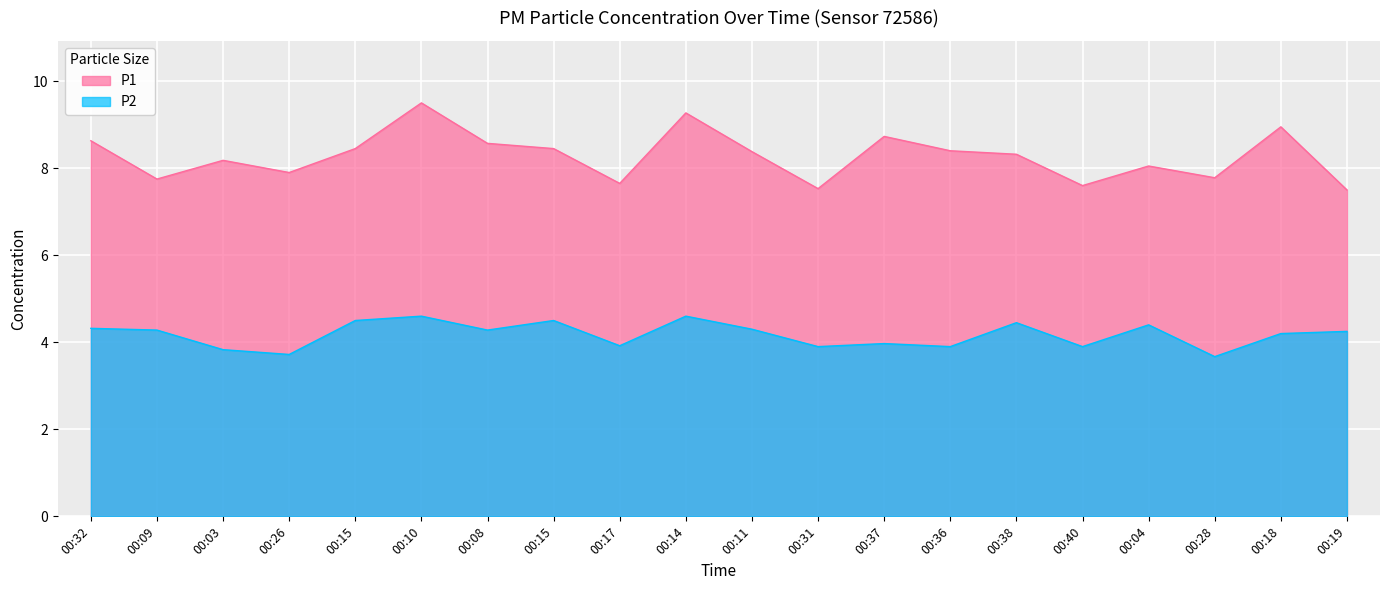

Is it true that P1 equals 8.6 at 00:08?

True